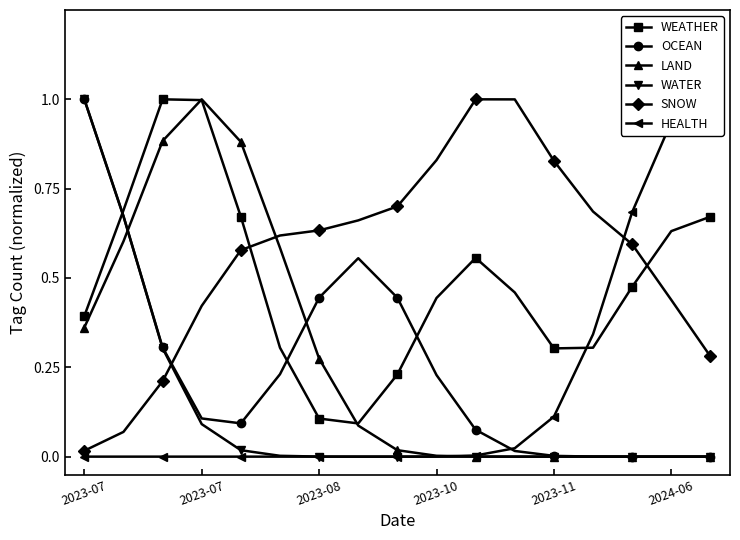

What are all the series names shown in the legend?

WEATHER, OCEAN, LAND, WATER, SNOW, HEALTH